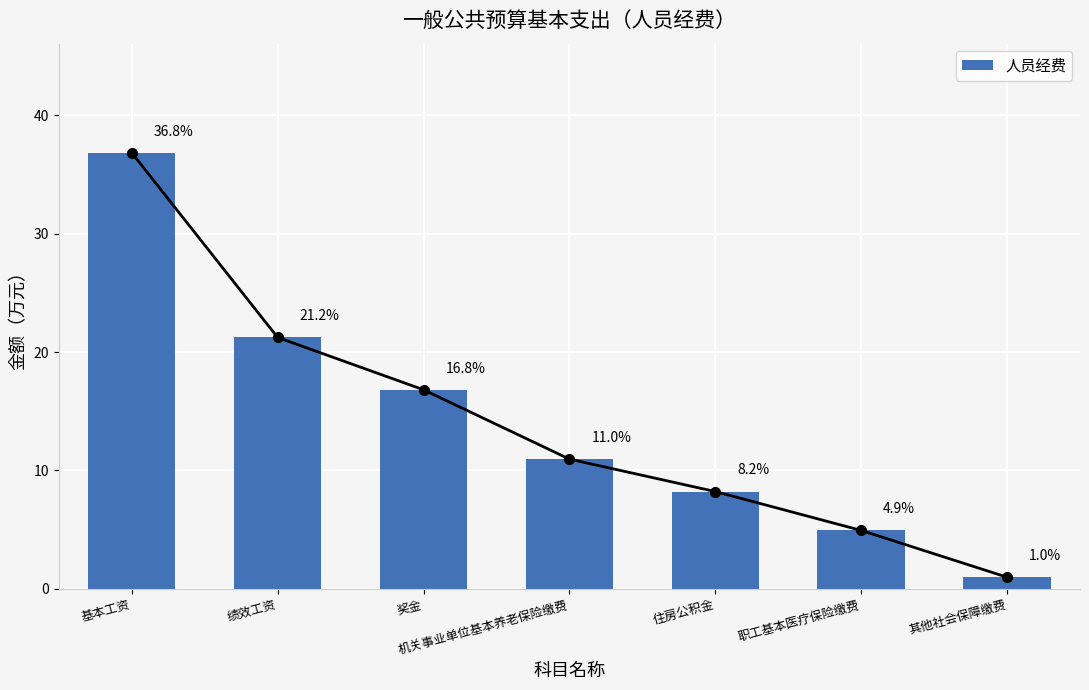

What is the difference between the values at 其他社会保障缴费 and 职工基本医疗保险缴费?

3.9